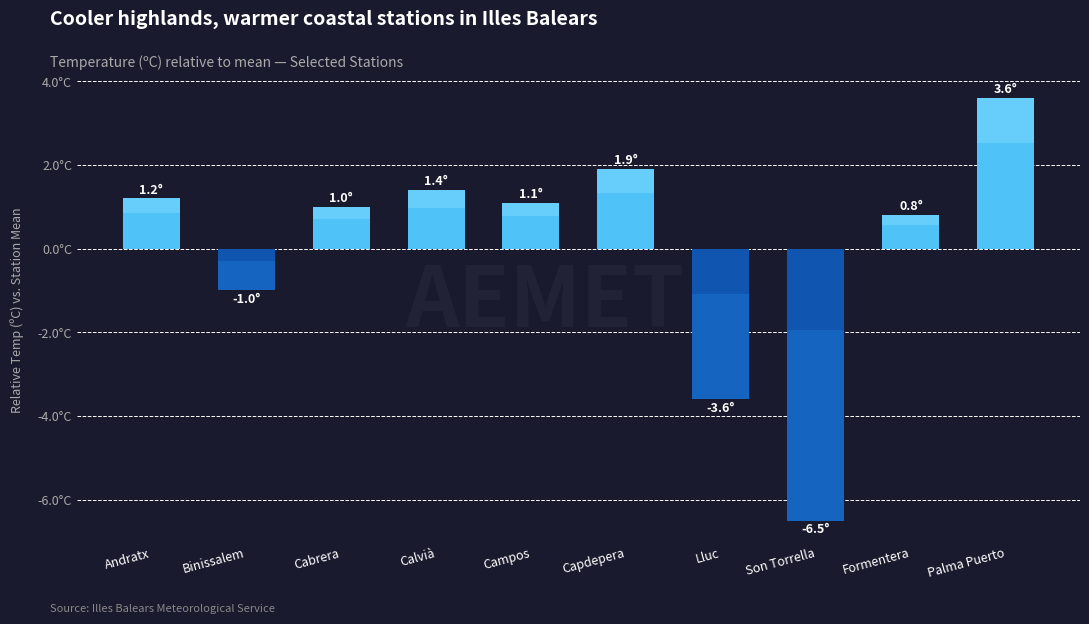

Is it true that the value at Campos is 1.1?

True